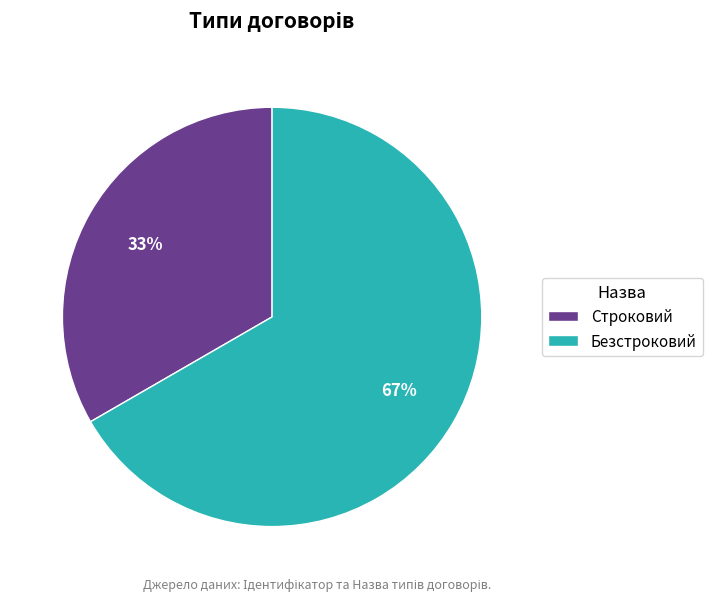

Does Строковий represent more than half of the total?

No